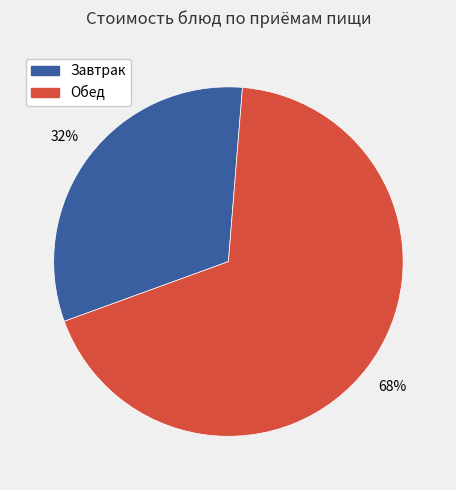

Is the sum of Обед and Завтрак greater than half?

Yes